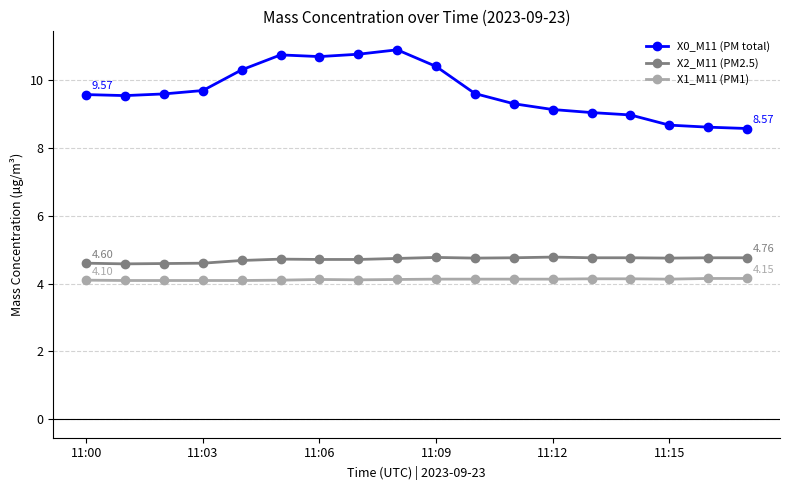

What is the sum of all X1_M11 (PM1) values?

74.1